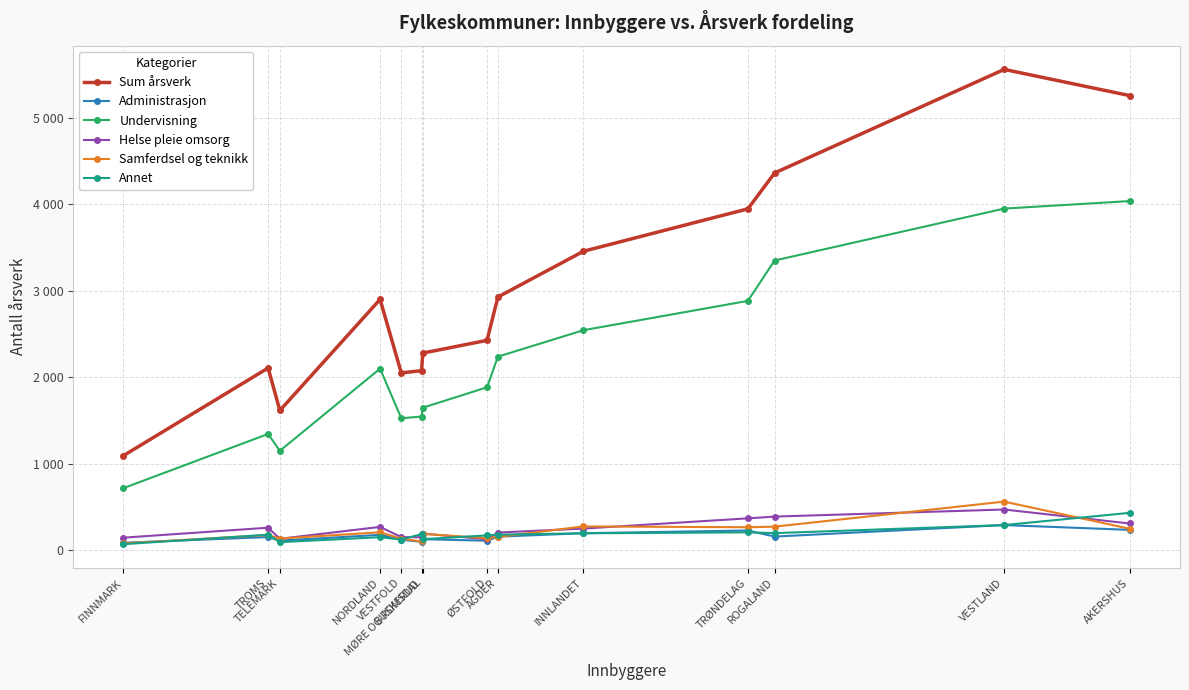

What is the sum of all Undervisning values?

30911.4